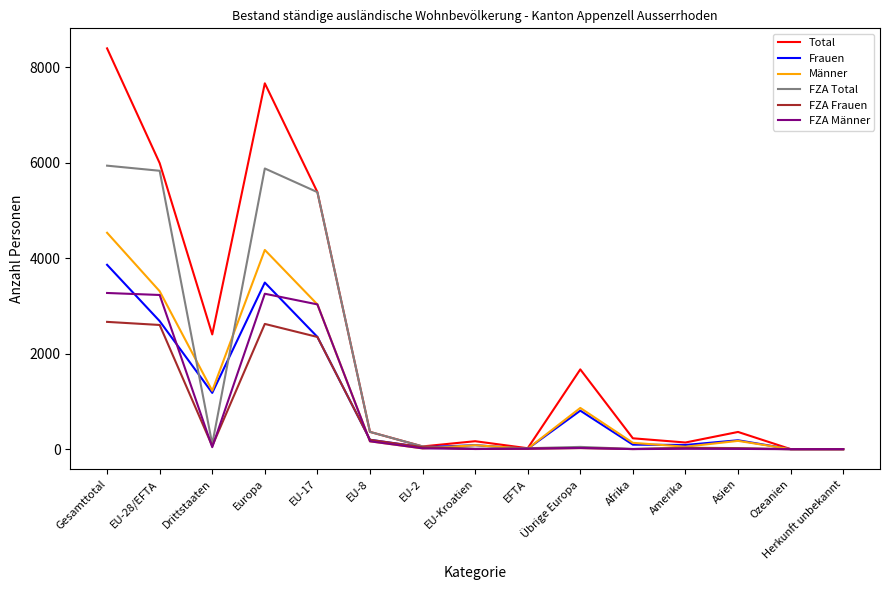

Which series has the largest total across all categories?

Total